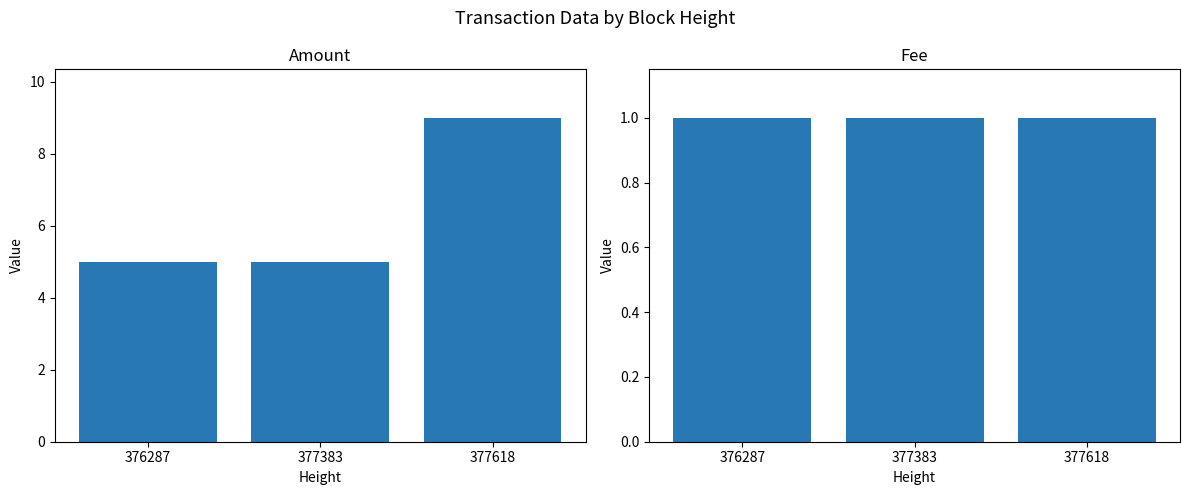

Reading left to right, what are all the values shown in this chart?

Amount: 376287=5	377383=5	377618=9
Fee: 376287=1	377383=1	377618=1